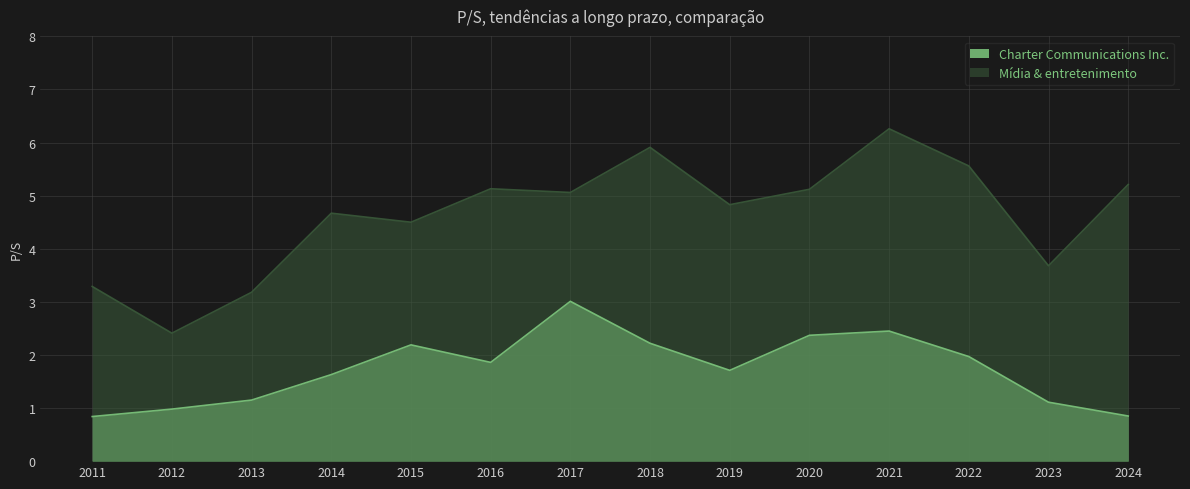

At which category does Mídia & entretenimento reach its first local peak?

2014